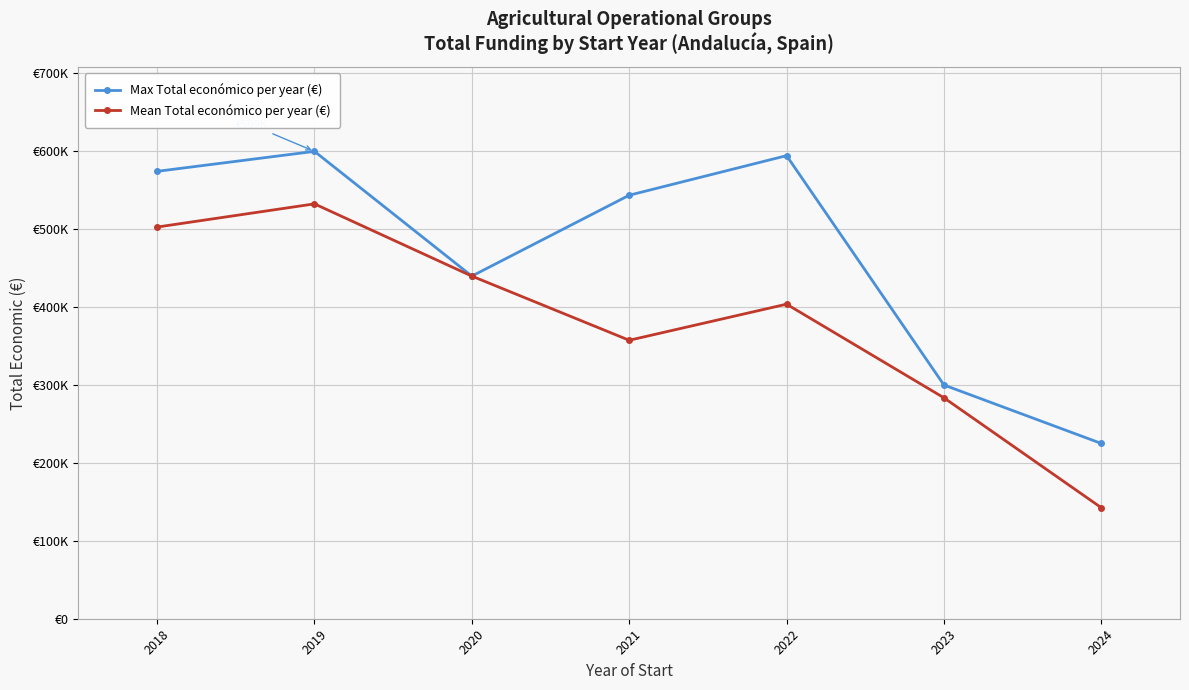

What are all the series names shown in the legend?

Max Total económico per year (€), Mean Total económico per year (€)